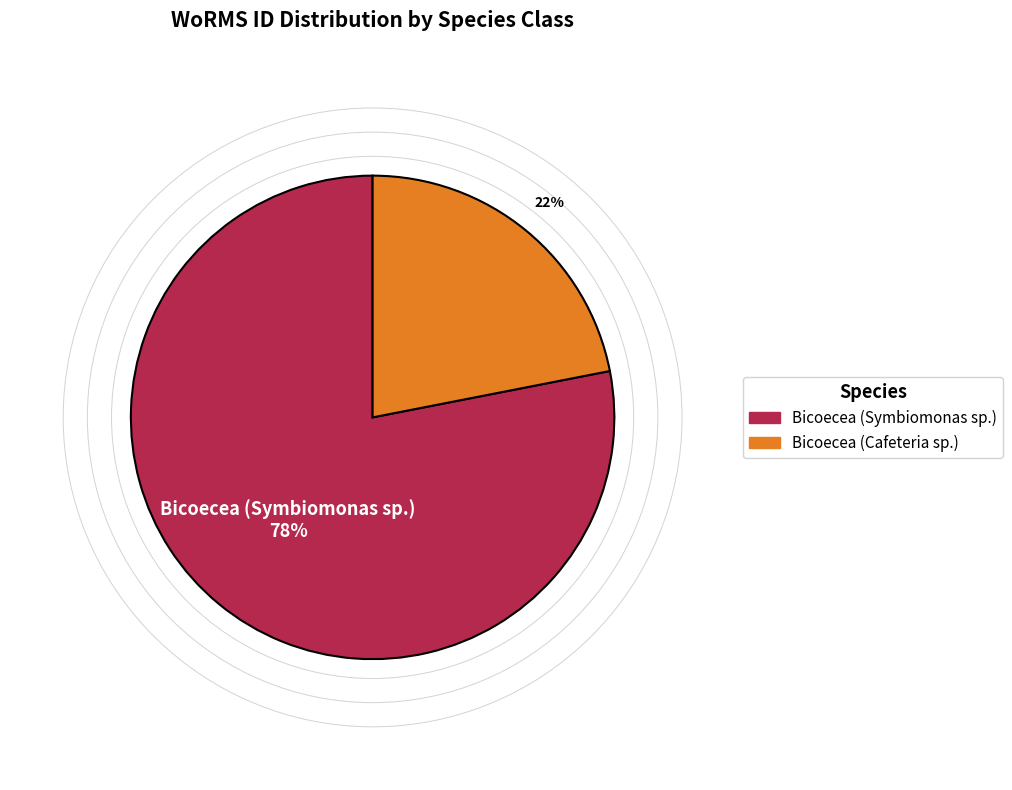

To the nearest percent, what is the combined percentage of Bicoecea (Symbiomonas sp.) and Bicoecea (Cafeteria sp.)?

100%